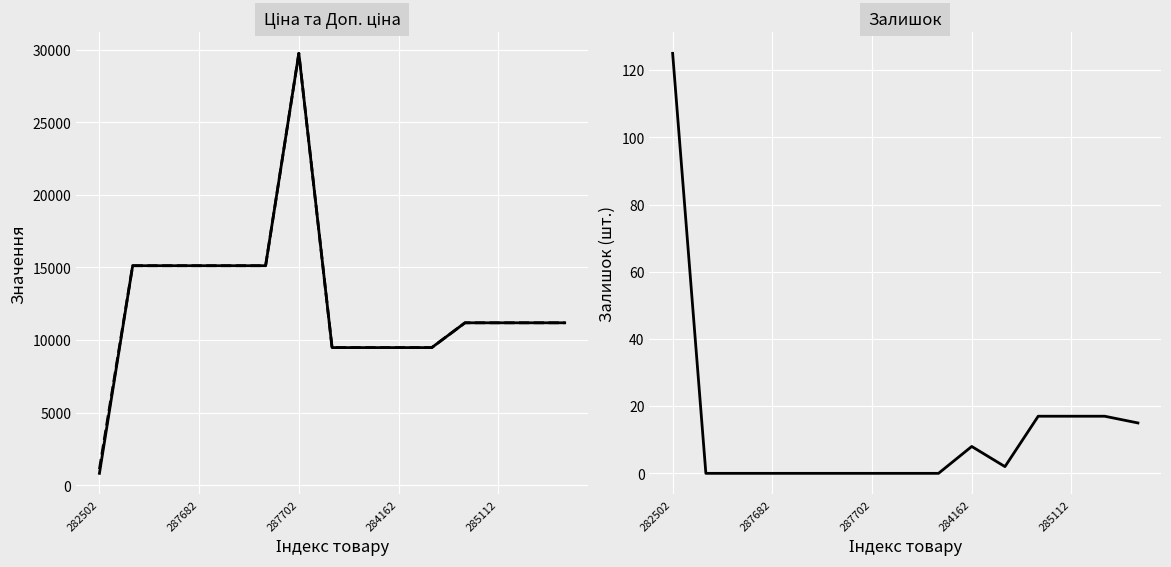

What are all the series names shown in the legend?

Ціна, Доп. ціна, Залишок